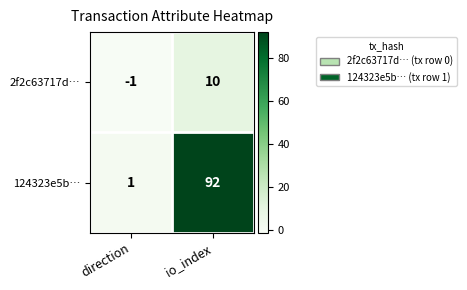

Which series has the largest total across all categories?

124323e5b…